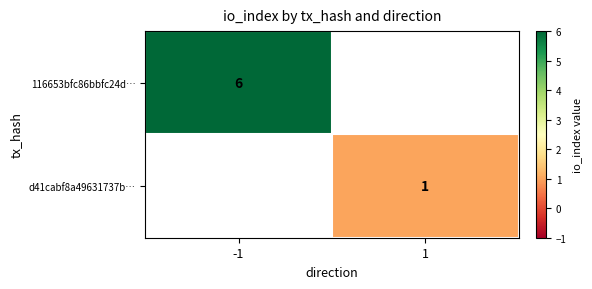

True or false: d41cabf8a49631737b… has a value of 1 at 1.

True